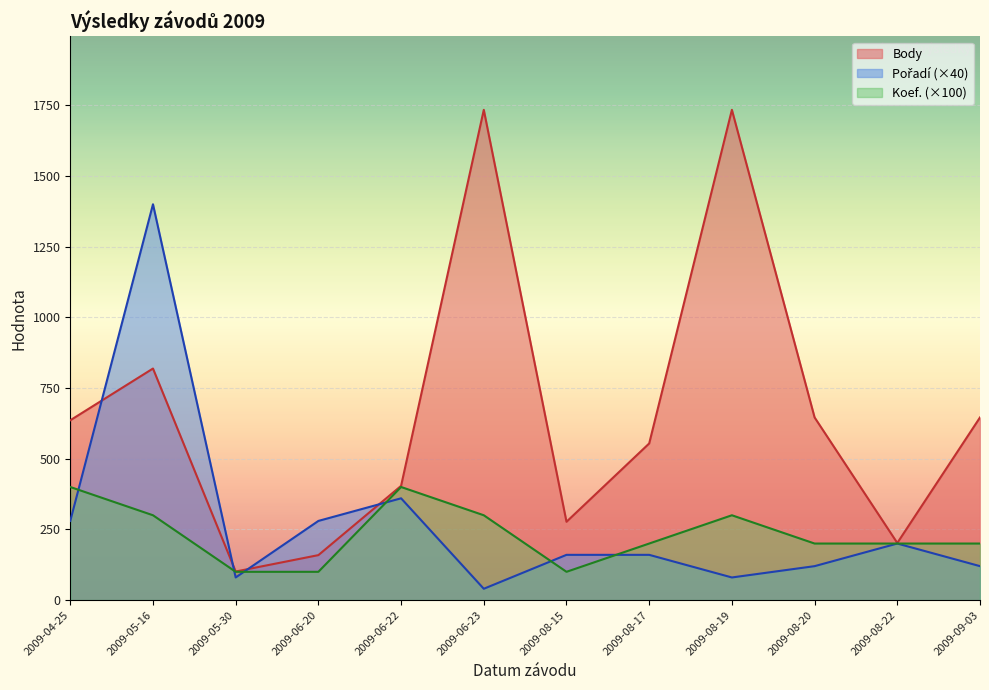

At which label does Body first exceed 636?

2009-05-16